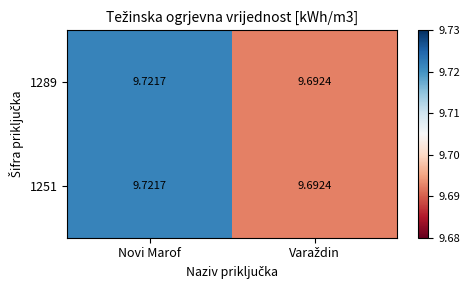

Which category has the highest value in the 1289 series?

Novi Marof